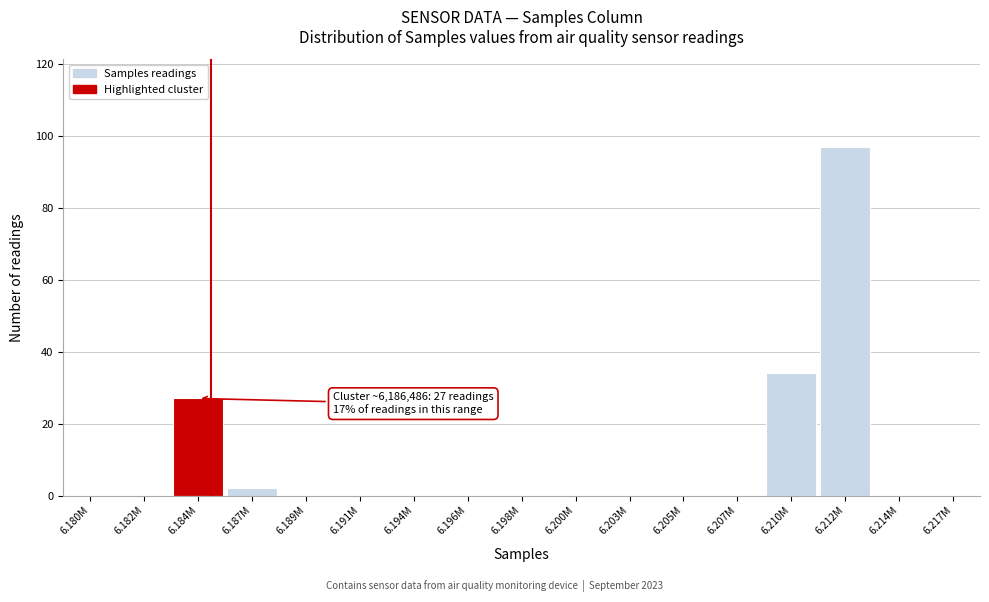

Reading right to left, list all the values displayed in this chart.

6.217M=0	6.214M=0	6.212M=97	6.210M=34	6.207M=0	6.205M=0	6.203M=0	6.200M=0	6.198M=0	6.196M=0	6.194M=0	6.191M=0	6.189M=0	6.187M=2	6.184M=27	6.182M=0	6.180M=0